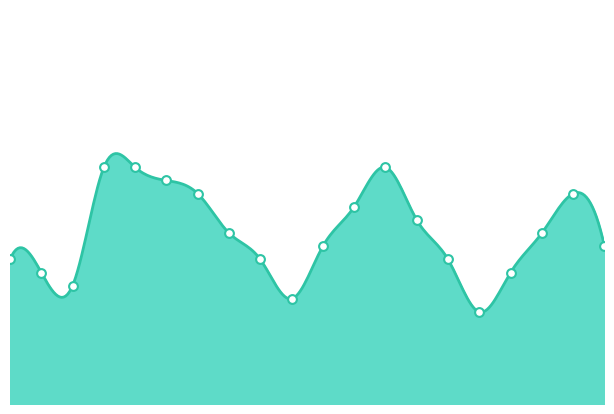

What is the change in value from 02:05 to 02:55?

-0.4